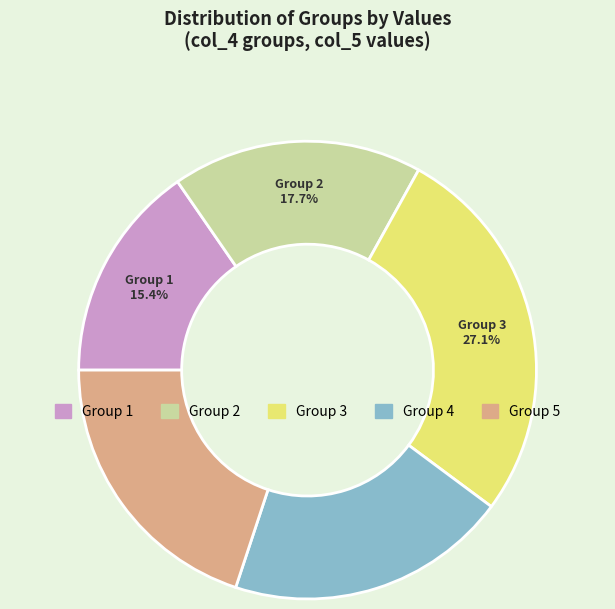

Is there a majority slice in this chart?

No